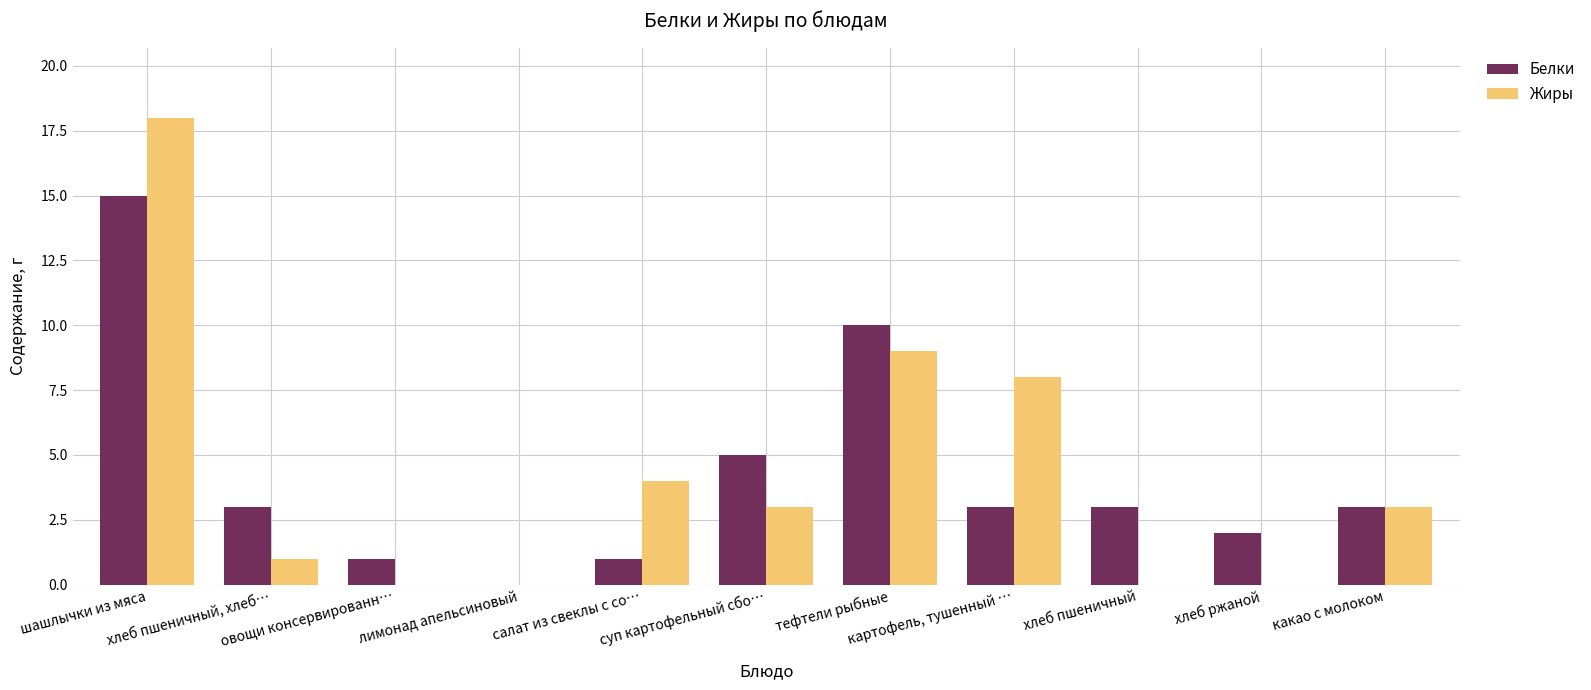

What is the highest value of the Жиры series?

18